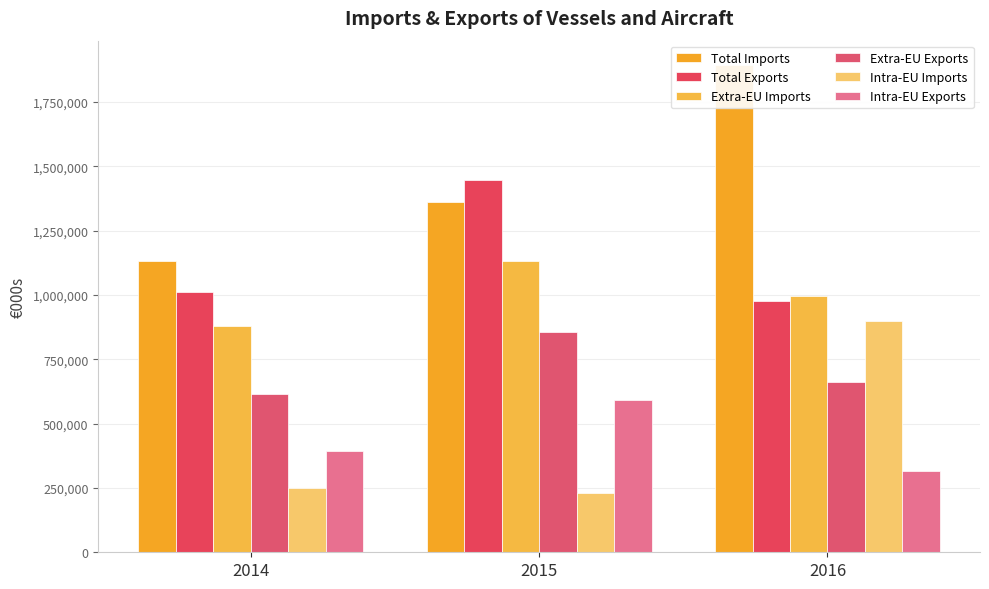

Which series has the largest range (max minus min)?

Total Imports